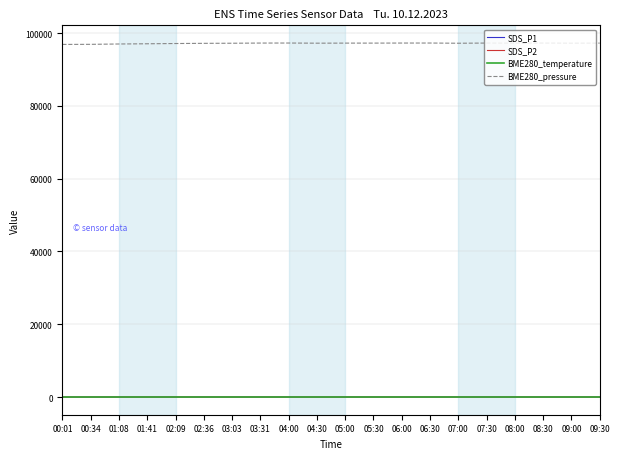

What is the minimum value for BME280_pressure?

96862.8